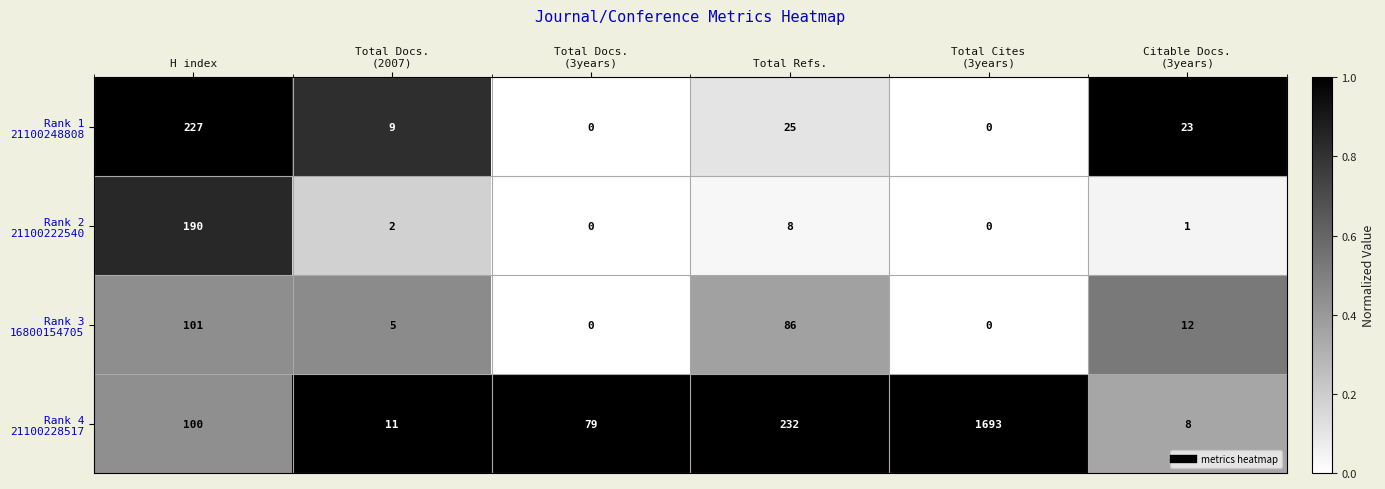

What is the maximum value shown in the chart?

1693